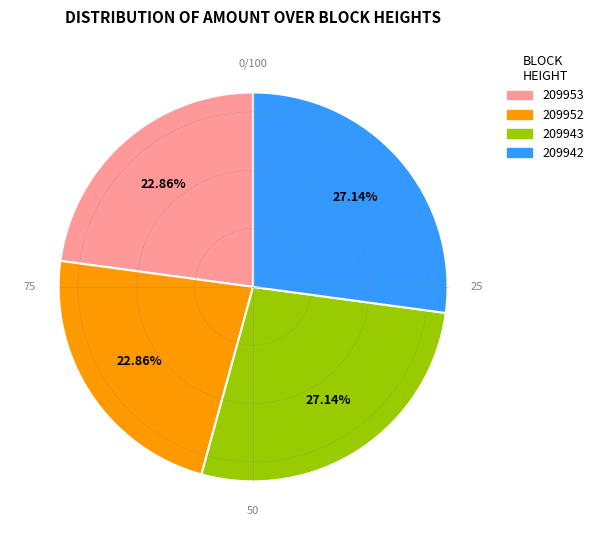

To the nearest percent, what percentage of the pie is 209952?

23%